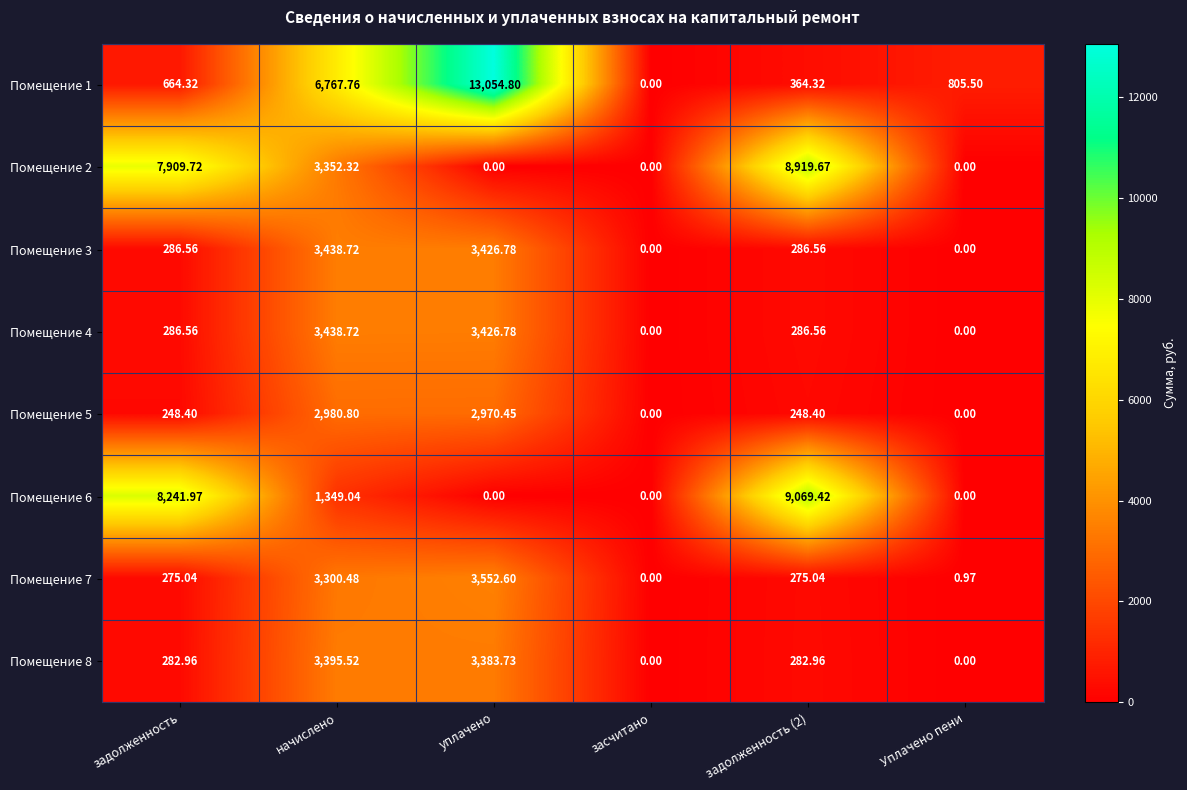

Is the value of Помещение 1 at засчитано greater than the value of Помещение 2 at задолженность (2)?

No